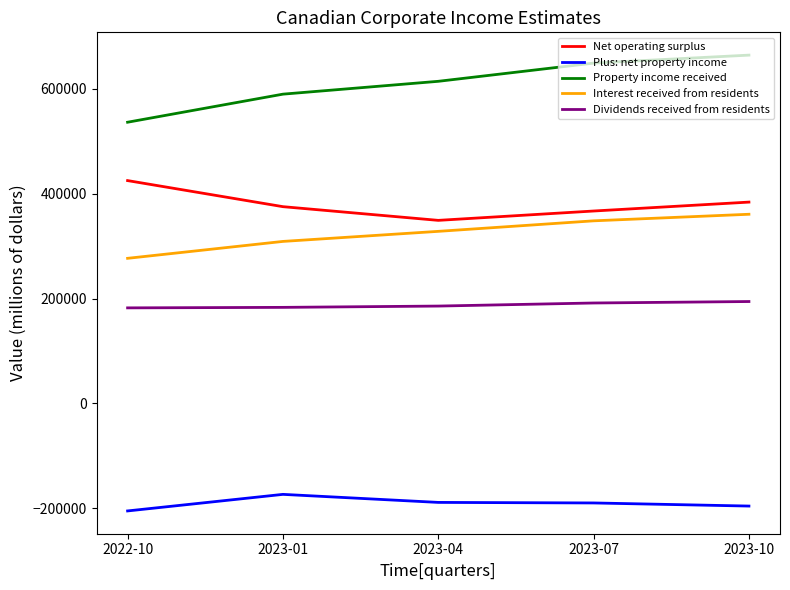

What is the difference between the highest and lowest values at 2023-10?

860184